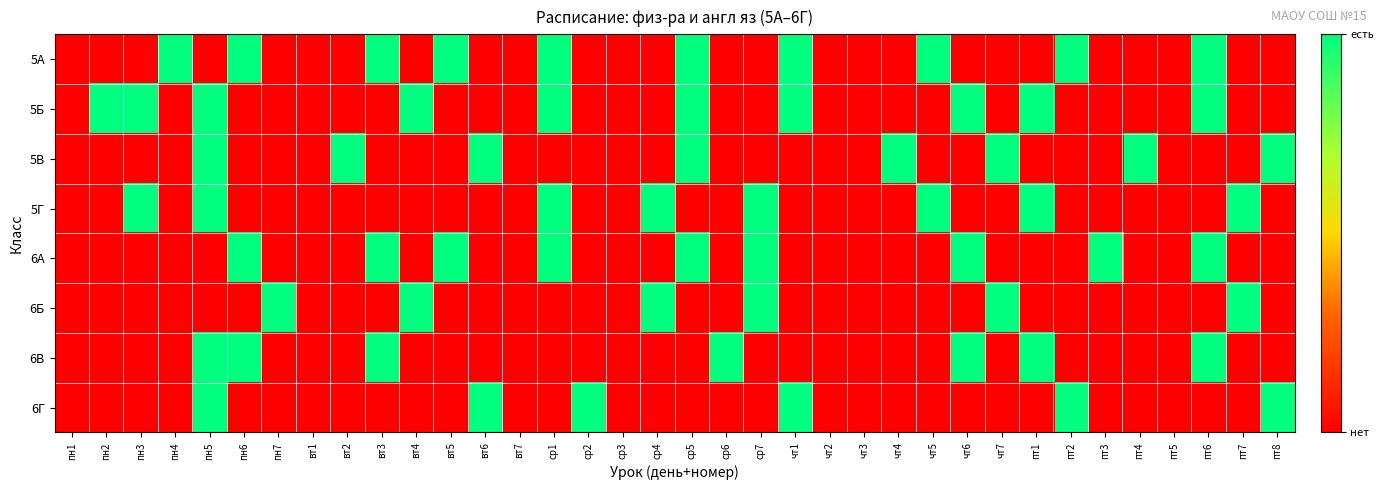

Count the number of categories in the chart.

36